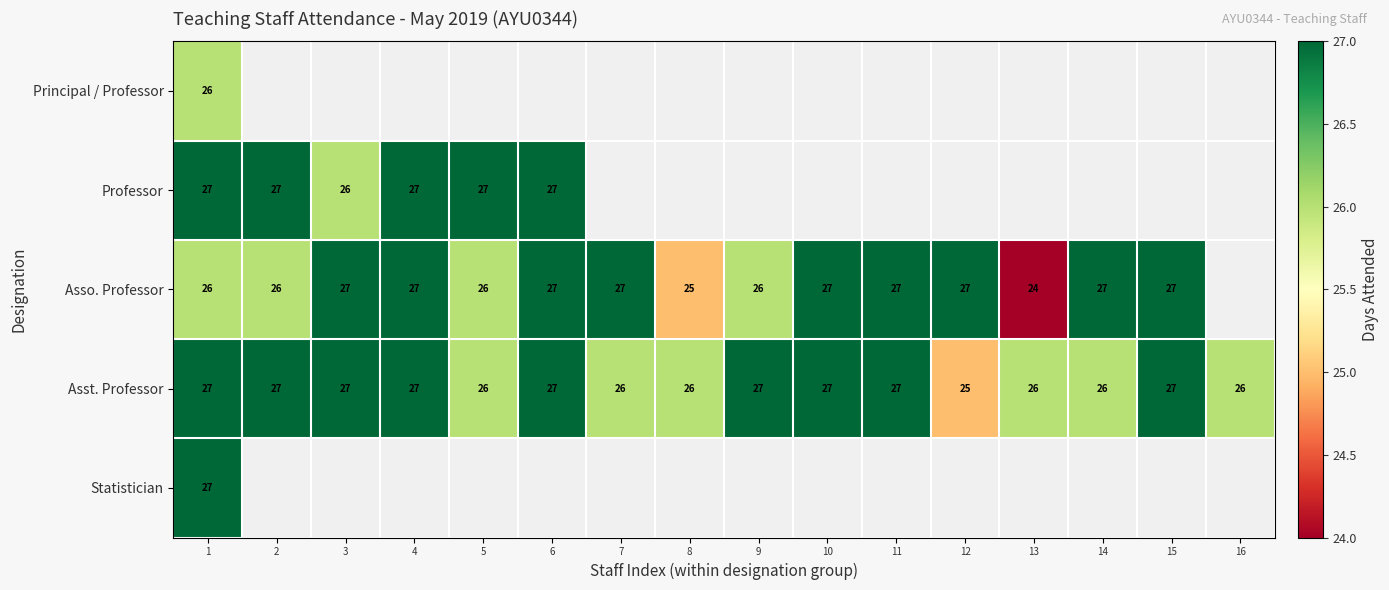

At which category is the sum across all series the highest?

1